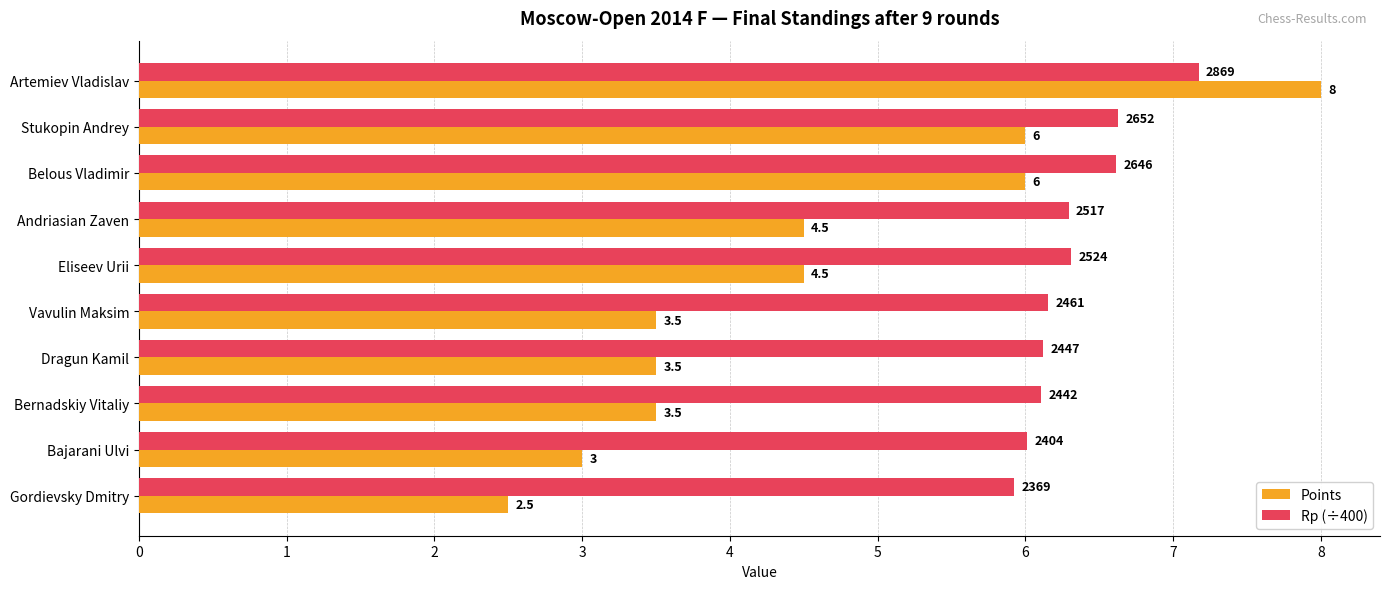

Which series has the largest range (max minus min)?

Points